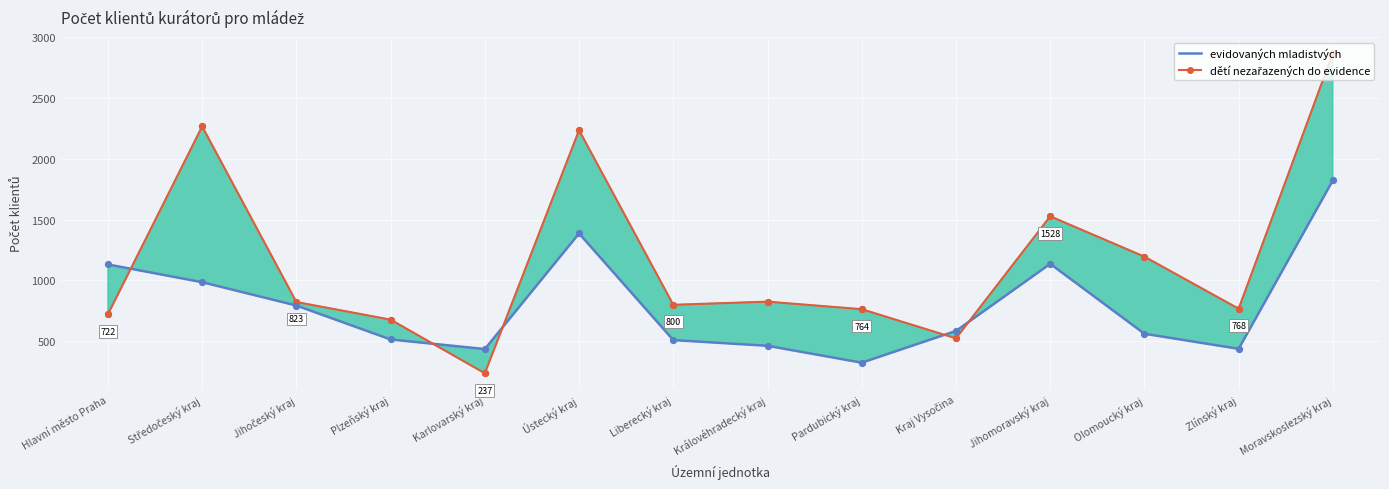

What are all the series names shown in the legend?

evidovaných mladistvých, dětí nezařazených do evidence